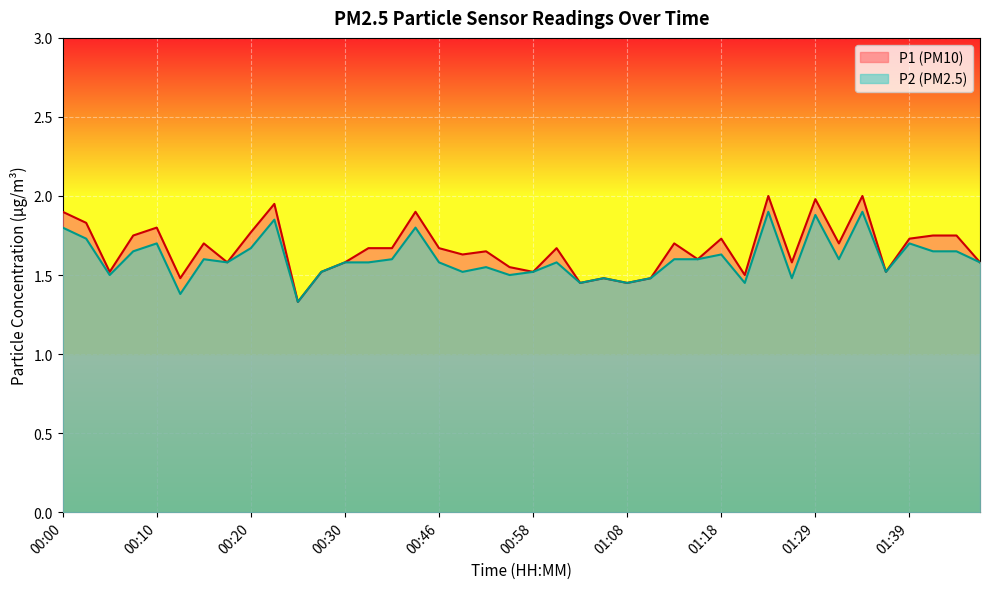

What are all the series names shown in the legend?

P1, P2